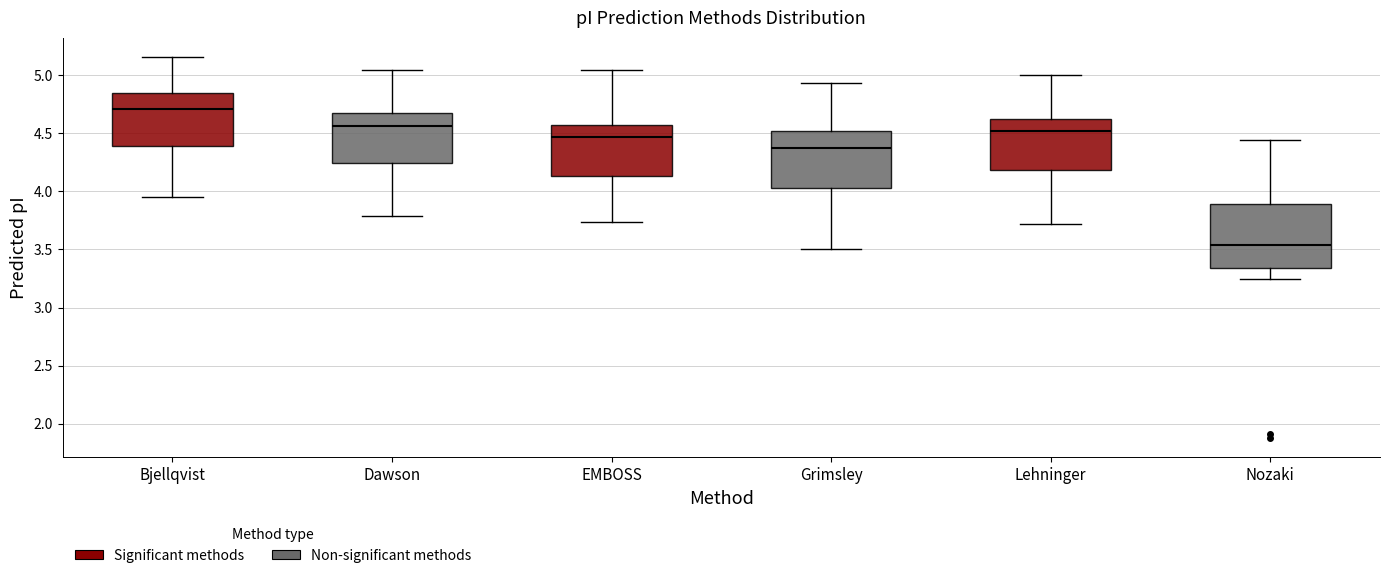

Where does the upper whisker of the box for Dawson end on the y-axis? The values are not printed on the chart, so give them approximately, as read against the axis.

5.05